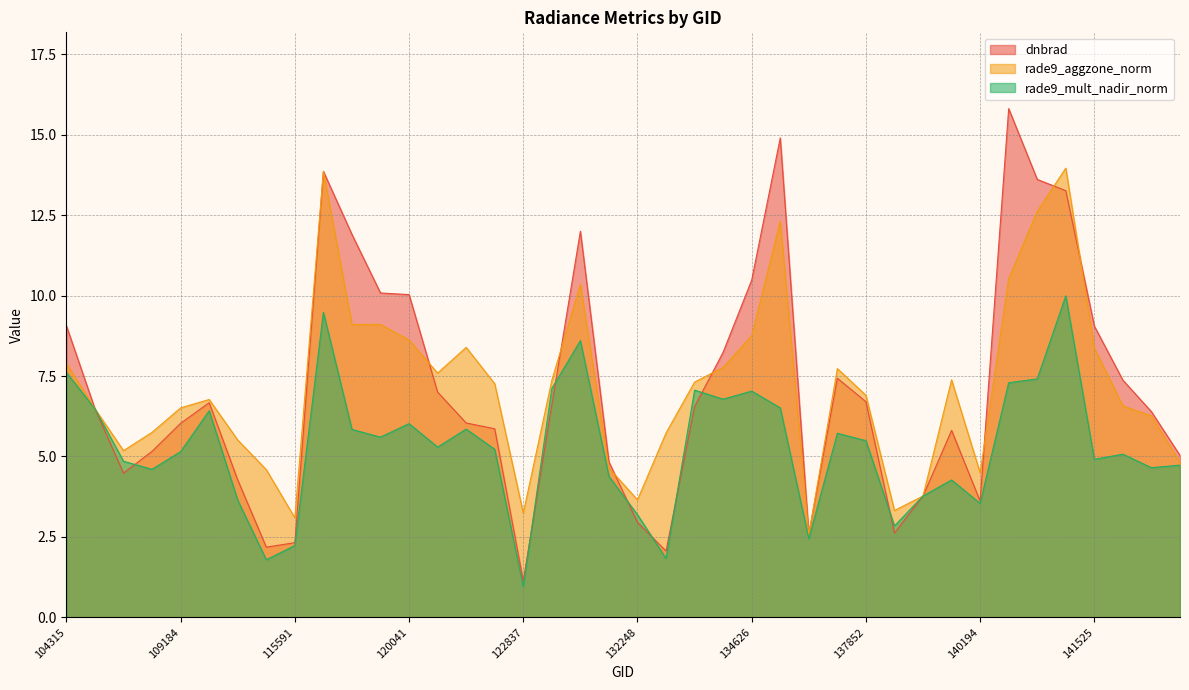

How many interior local peaks does the dnbrad series have?

7